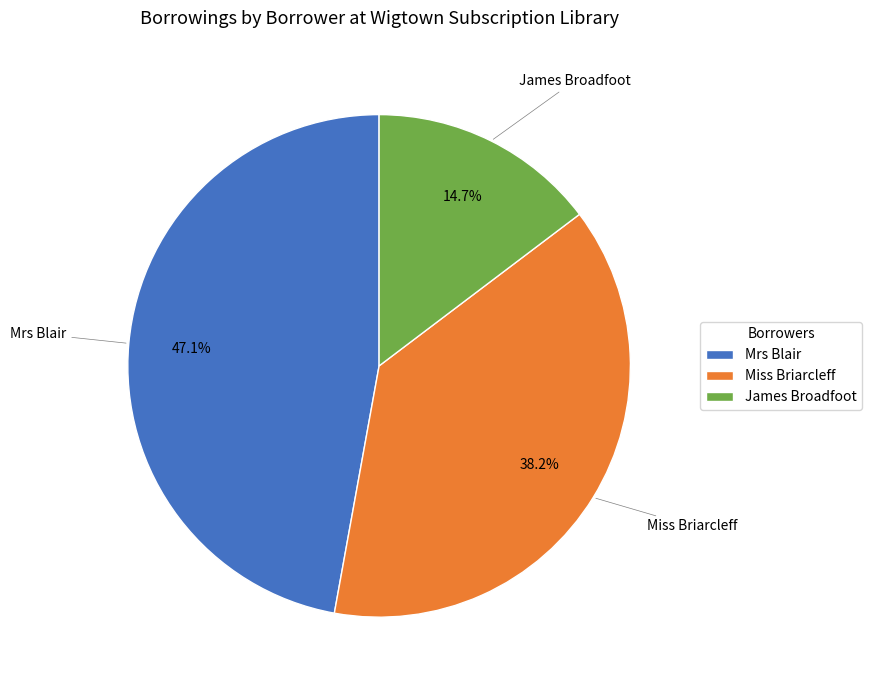

To the nearest percent, what is the difference between the largest and smallest slice percentages?

32%